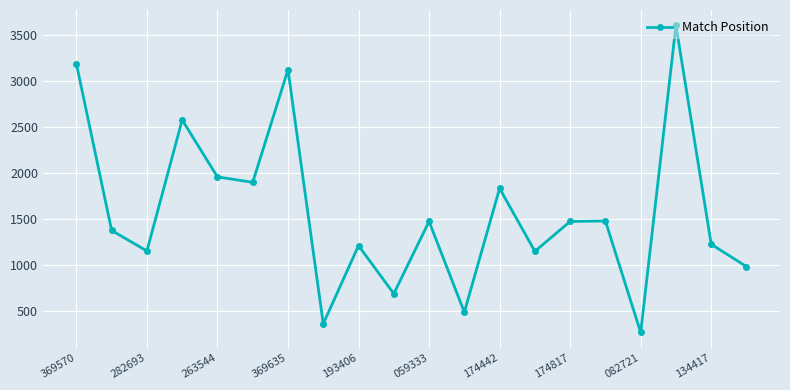

What is the value of the 8th point from the left?

357